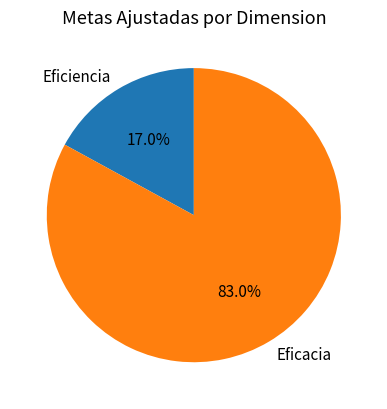

Which has a higher value, Eficiencia or Eficacia?

Eficacia